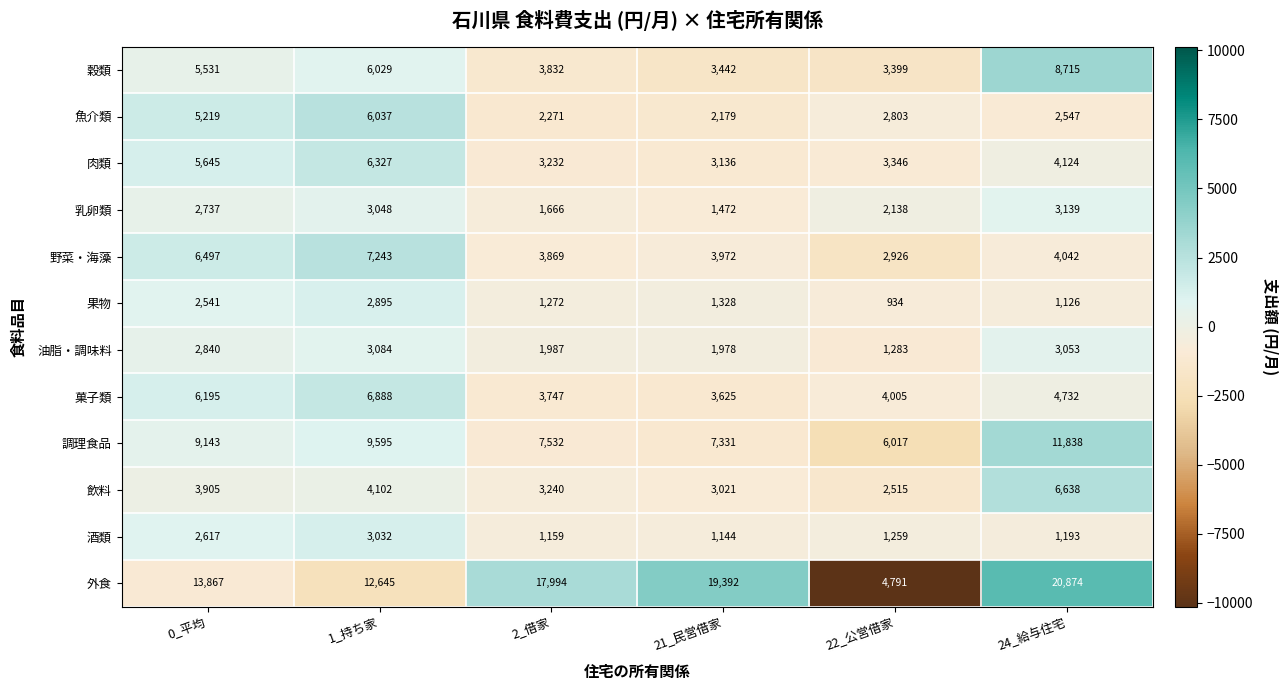

Which series has the largest range (max minus min)?

外食